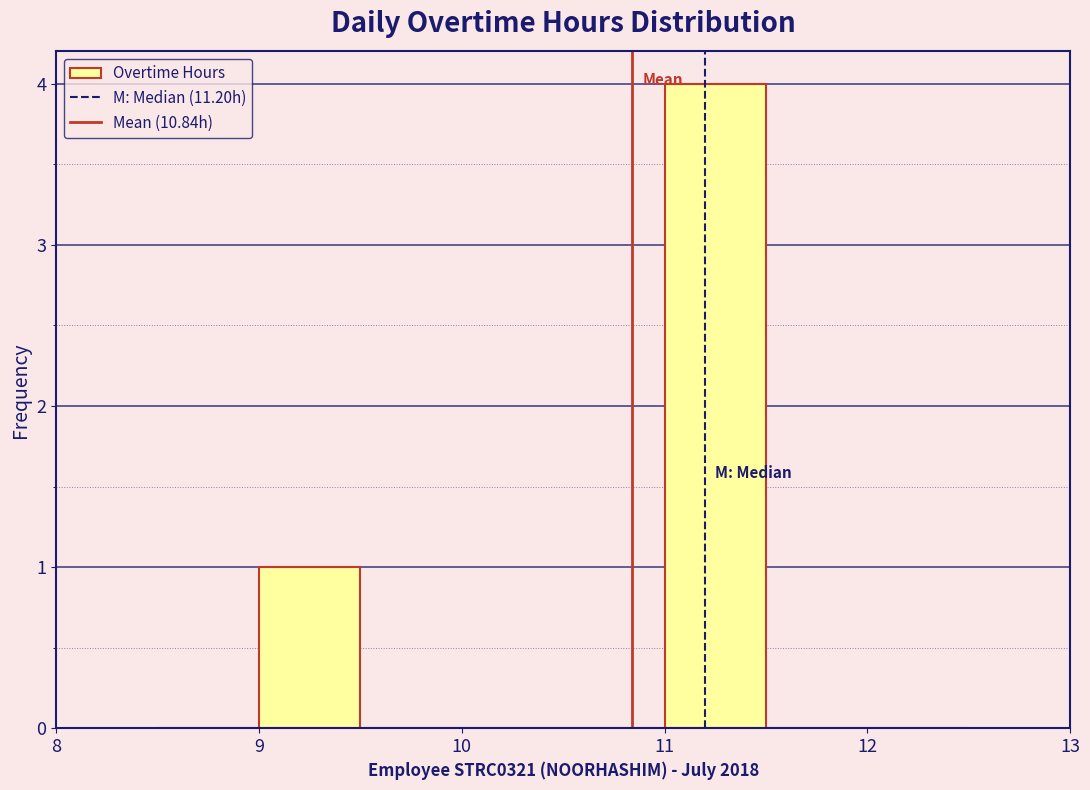

What is the height of the bar covering 11.0 to 11.5 on the x-axis? The values are not printed on the chart, so give them approximately, as read against the axis.

4